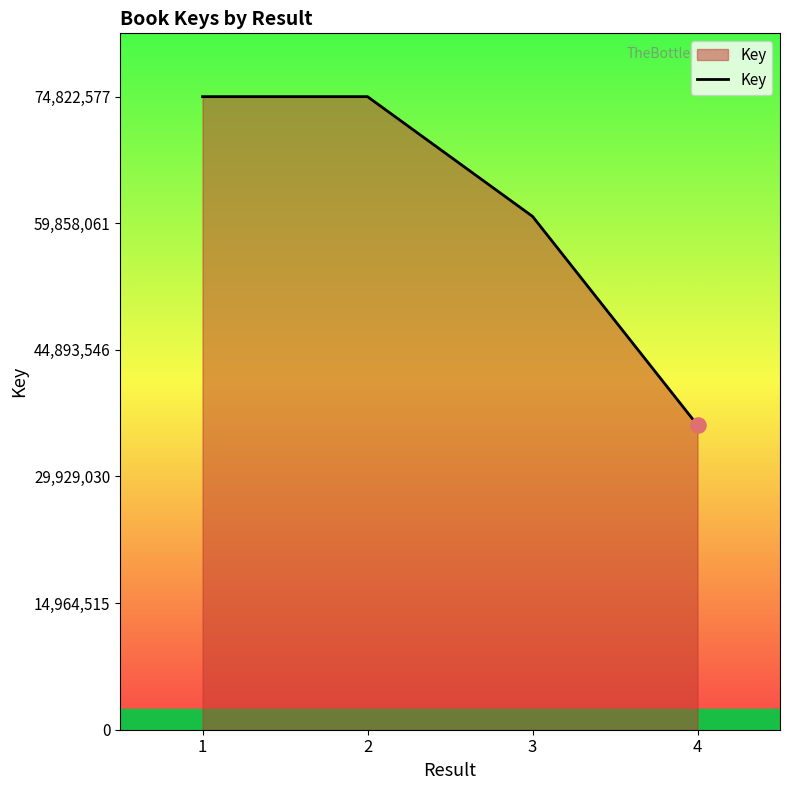

Approximately how many times larger is the value at 4 compared to 1?

0.5